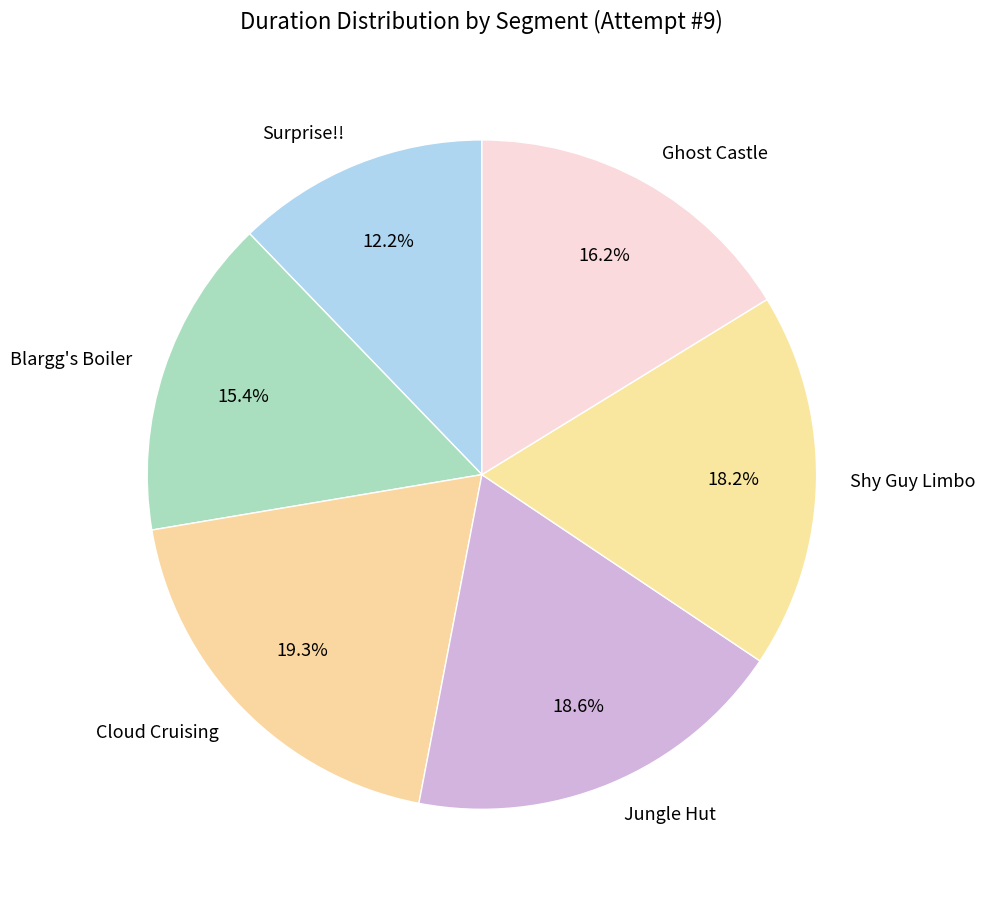

Which slice is the smallest?

Surprise!!